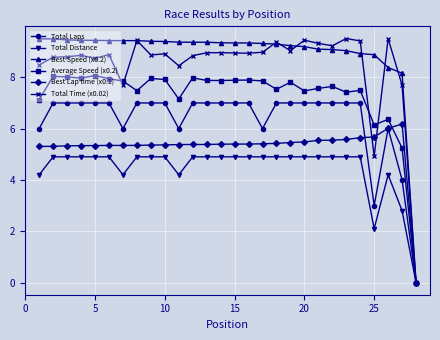

What is the maximum value shown in the chart?

9.5